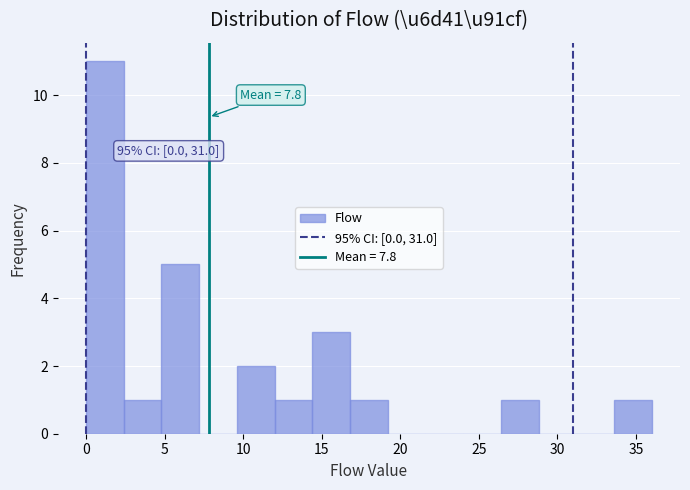

Which range on the x-axis has the tallest bar?

0.0 to 2.4